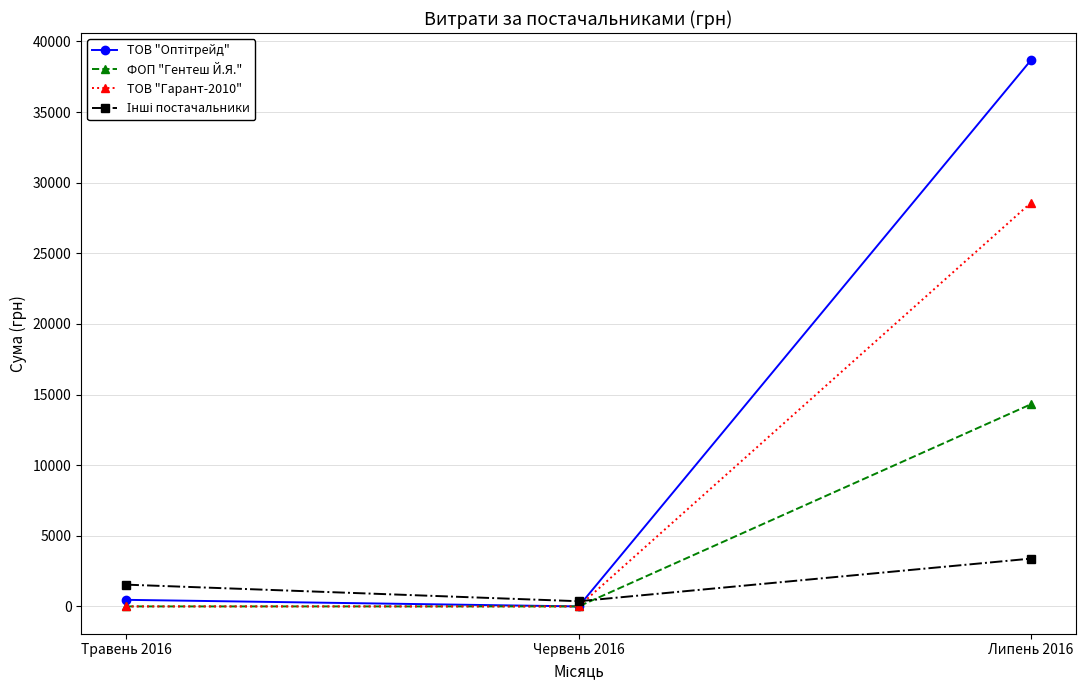

True or false: ТОВ "Гарант-2010" has a value of 0.0 at Травень 2016.

True